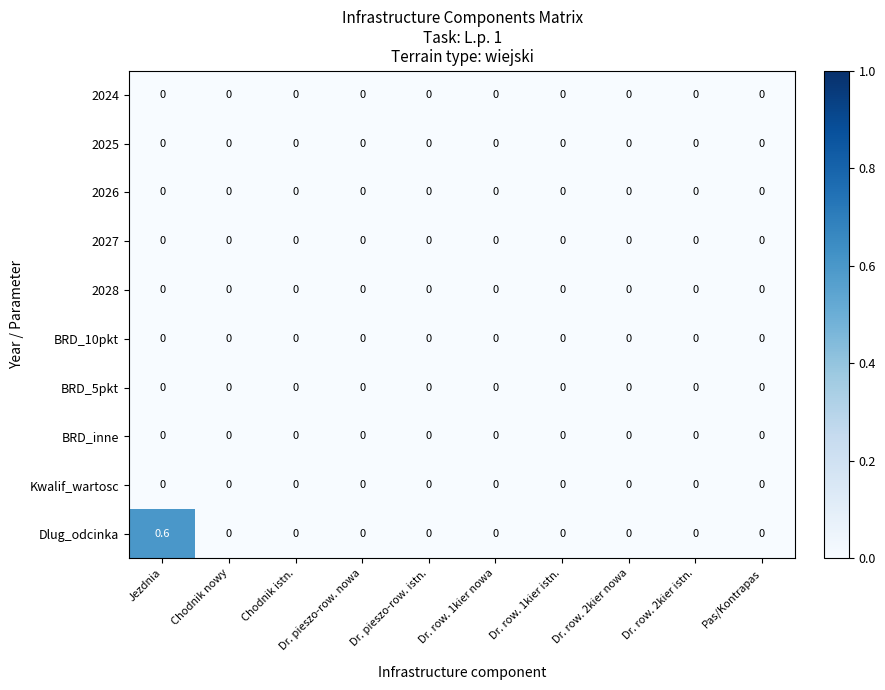

What is the spread (max minus min) of values at Jezdnia?

0.6